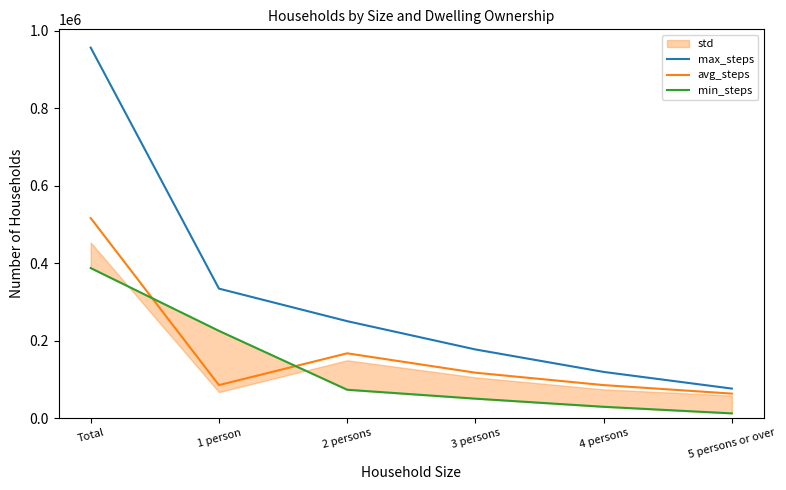

Reading left to right, transcribe all the data shown in this chart.

max_steps: Total=956000	1 person=334000	2 persons=250000	3 persons=177000	4 persons=119000	5 persons or over=76000
avg_steps: Total=516000	1 person=85000	2 persons=167000	3 persons=117000	4 persons=85000	5 persons or over=63000
min_steps: Total=387000	1 person=225000	2 persons=73000	3 persons=50000	4 persons=29000	5 persons or over=12000